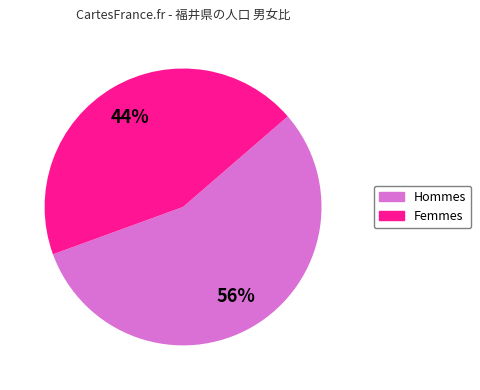

To the nearest percent, what is the average slice percentage?

50%